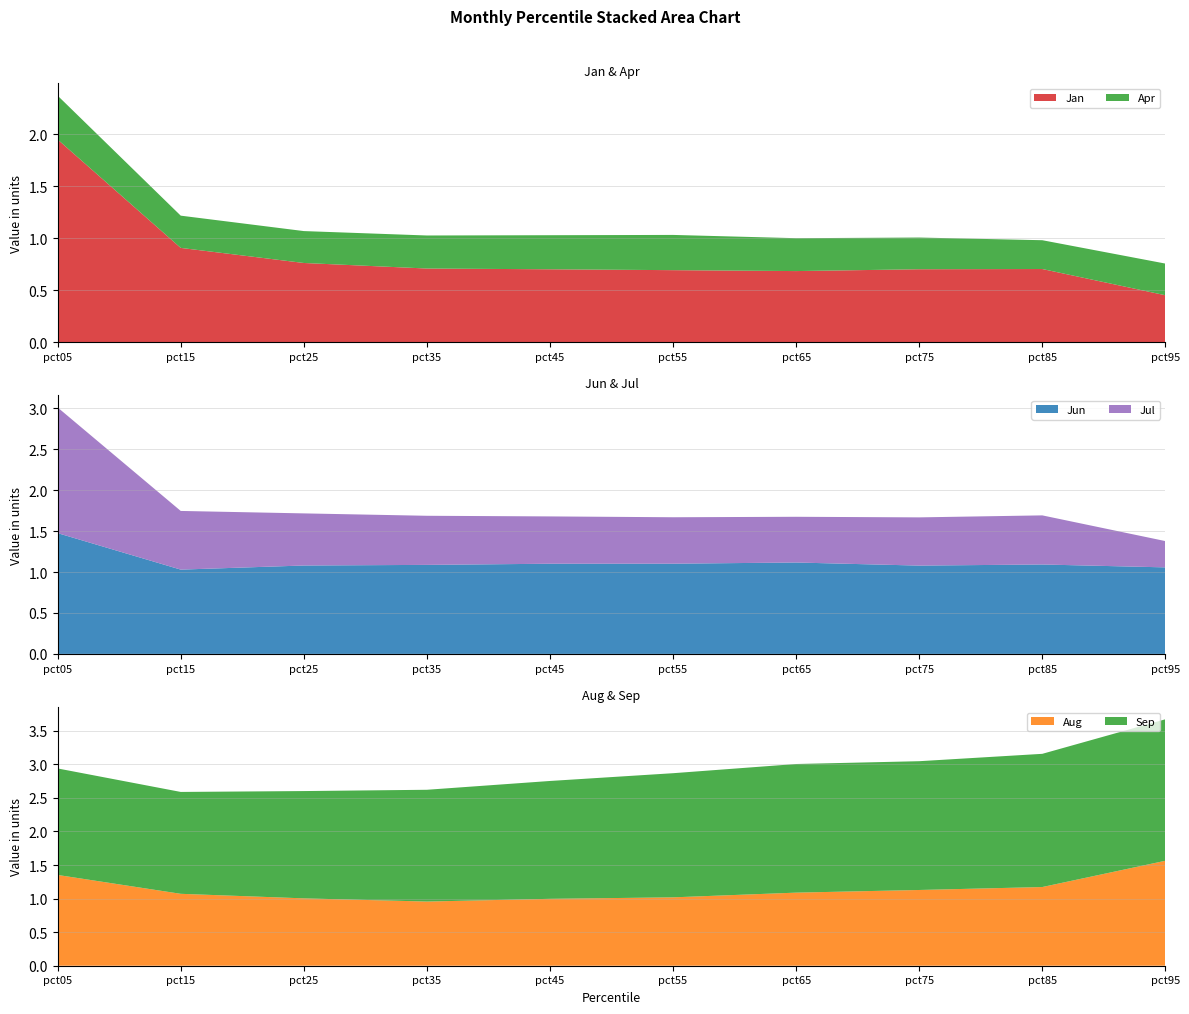

Reading left to right, what are all the values shown in this chart?

Jan: 1.9	0.9	0.8	0.7	0.7	0.7	0.7	0.7	0.7	0.5
Apr: 0.4	0.3	0.3	0.3	0.3	0.3	0.3	0.3	0.3	0.3
Jun: 1.5	1.0	1.1	1.1	1.1	1.1	1.1	1.1	1.1	1.1
Jul: 1.5	0.7	0.6	0.6	0.6	0.6	0.6	0.6	0.6	0.3
Aug: 1.4	1.1	1.0	1.0	1.0	1.0	1.1	1.1	1.2	1.6
Sep: 1.6	1.5	1.6	1.7	1.8	1.8	1.9	1.9	2.0	2.1